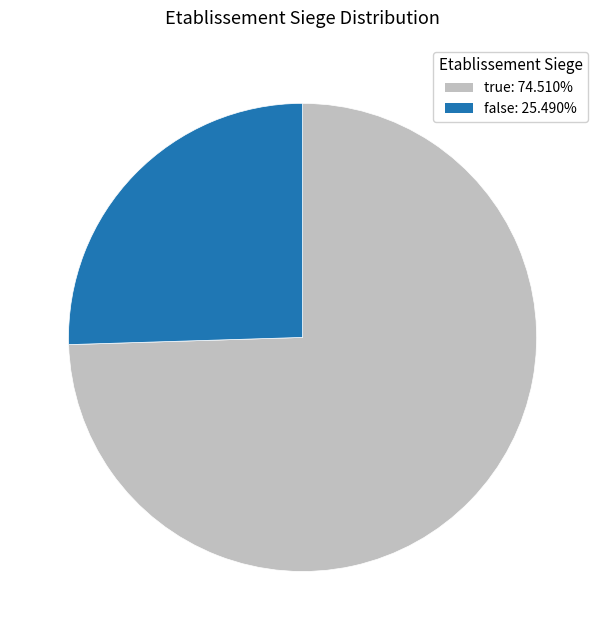

Which category accounts for the majority?

true